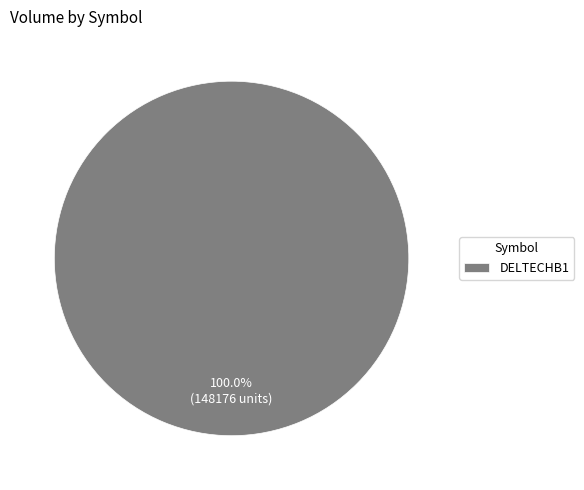

Is there a majority slice in this chart?

Yes